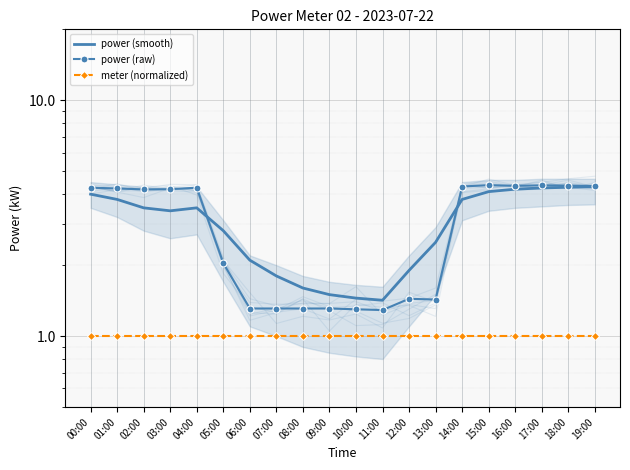

True or false: meter (normalized) and power (raw) intersect in this chart.

False